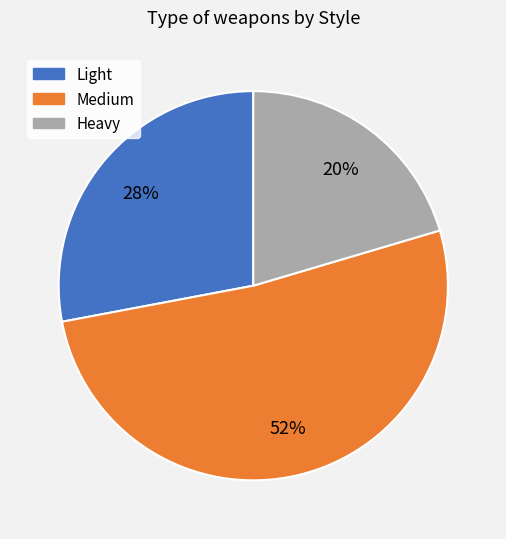

To the nearest percent, what is the average slice percentage?

33%